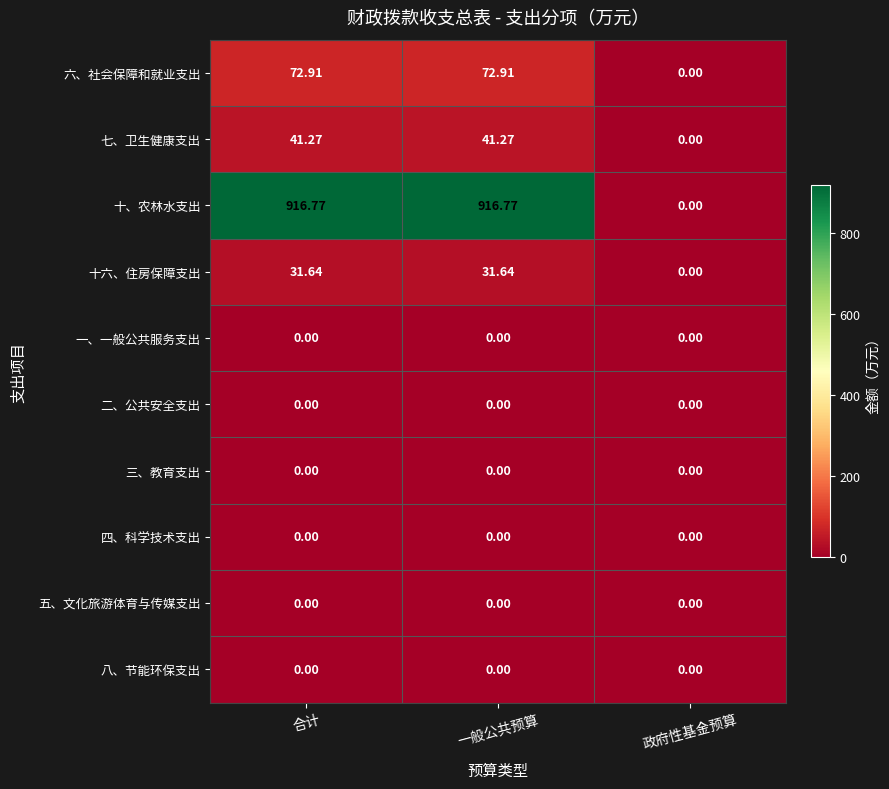

Where is 七、卫生健康支出 nearest to the value 20?

政府性基金预算